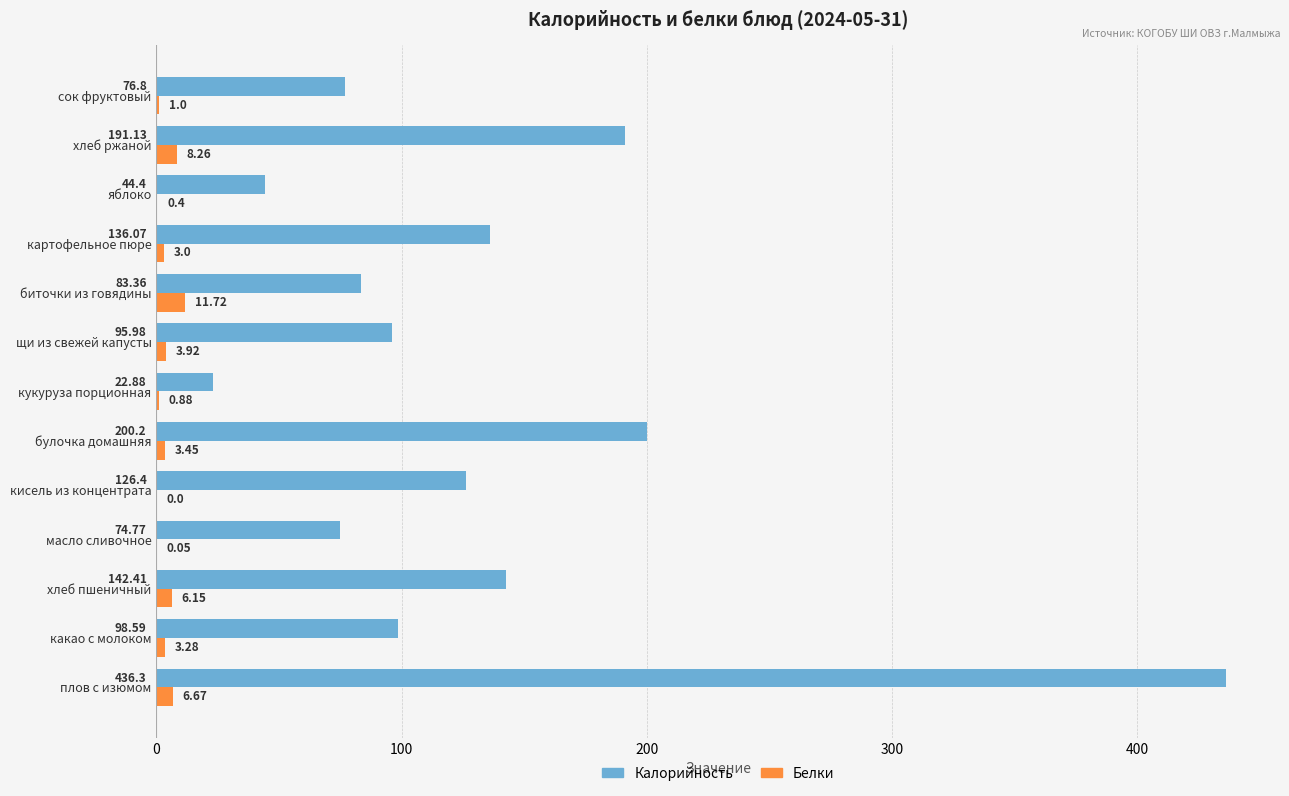

Which series has the largest total across all categories?

Калорийность